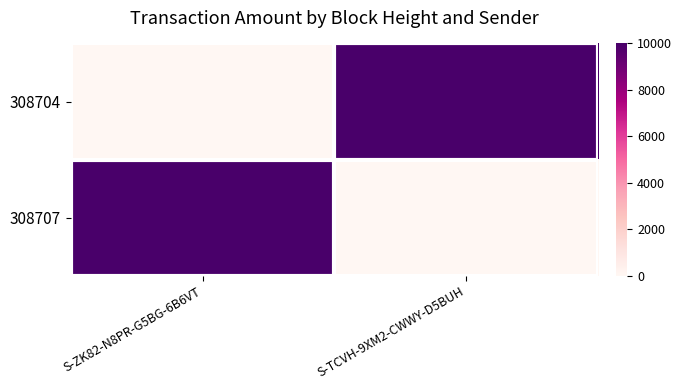

Which has a higher value, S-ZK82-N8PR-G5BG-6B6VT or S-TCVH-9XM2-CWWY-D5BUH?

S-TCVH-9XM2-CWWY-D5BUH